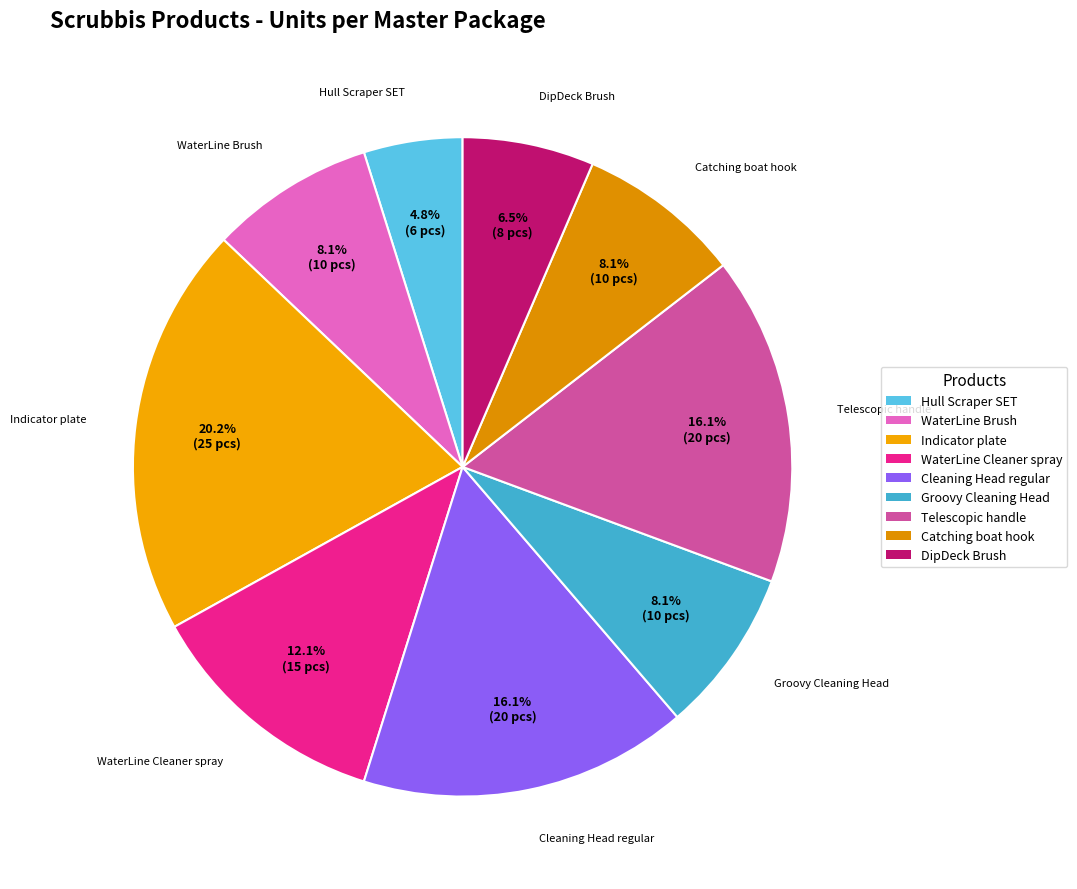

Does Indicator plate account for over 50% of the chart?

No